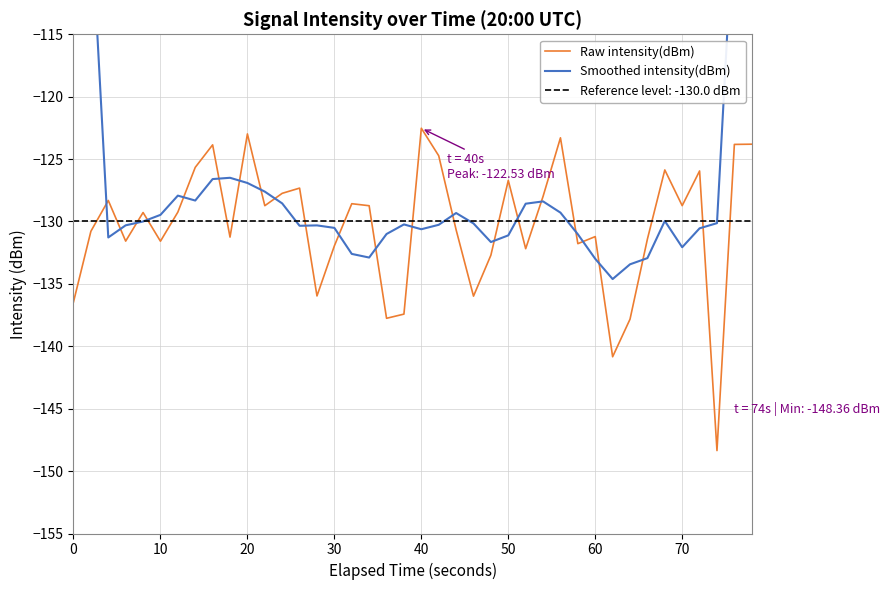

Count the number of data series in this chart.

2